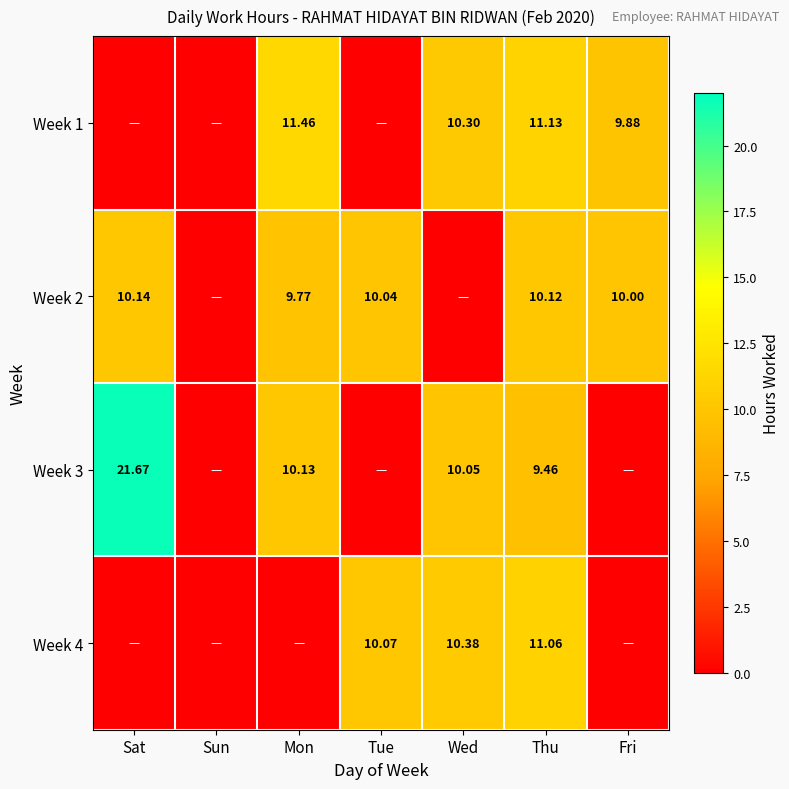

Is the value of Week 3 at Wed greater than the value of Week 4 at Thu?

No